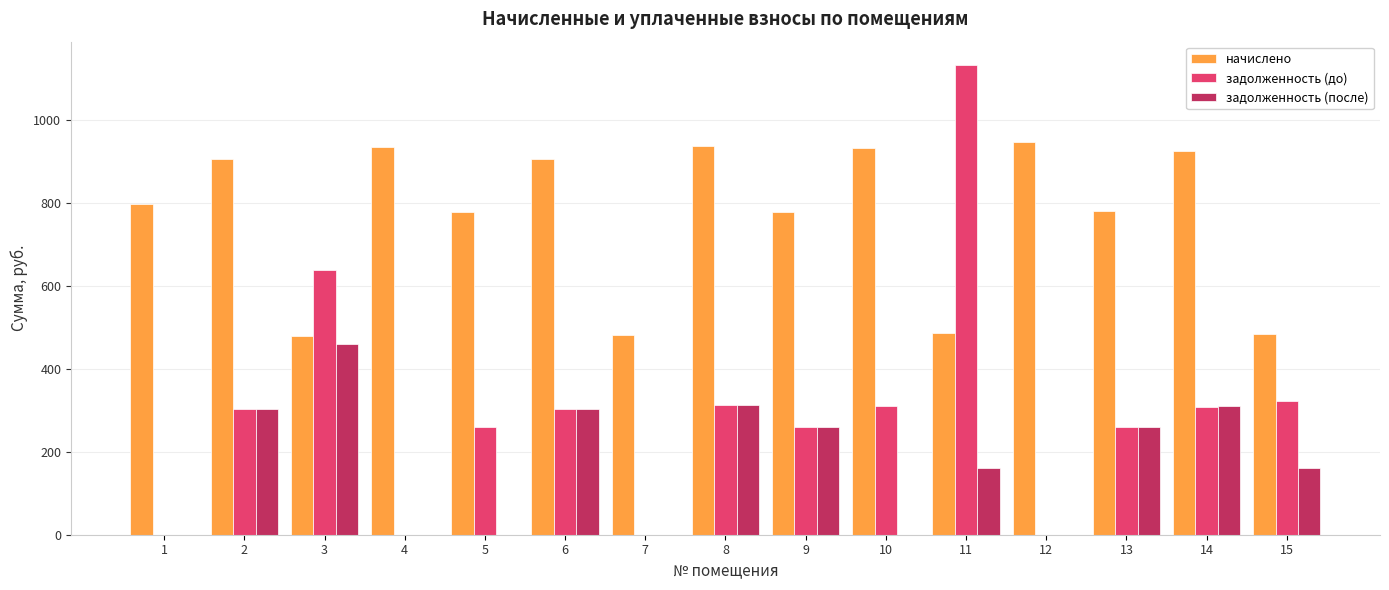

How many groups of bars are there?

15